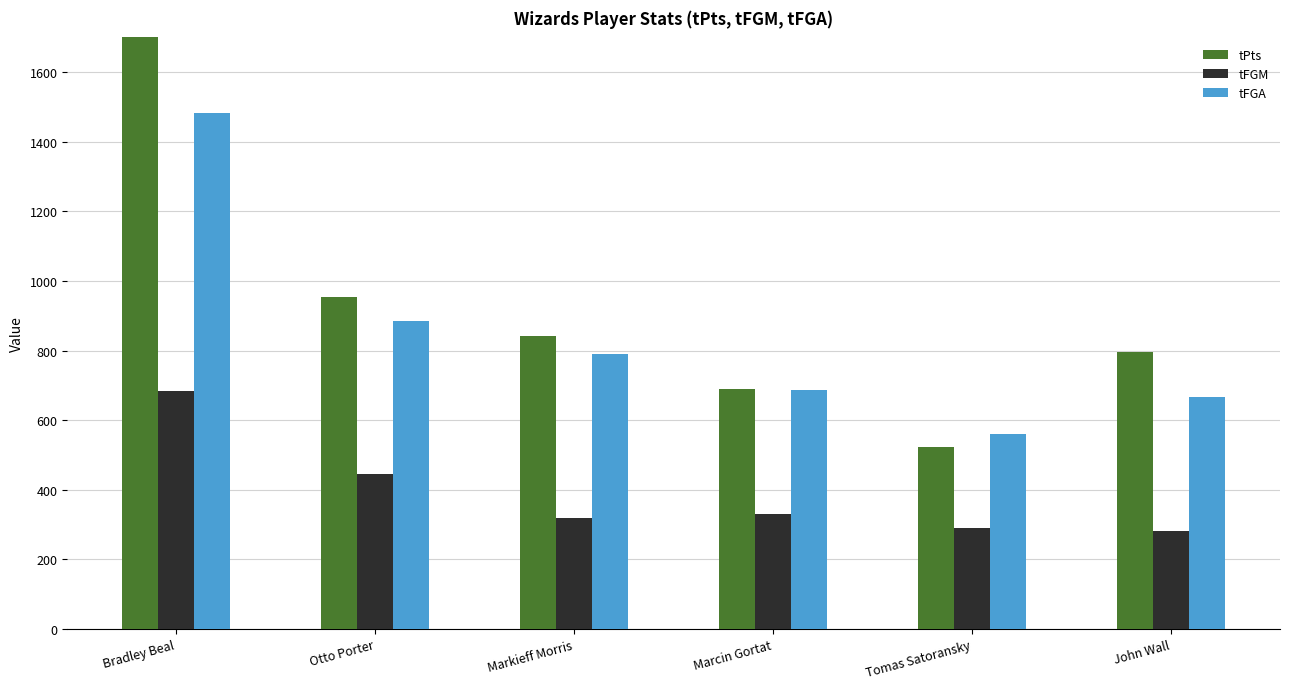

Which series changed the most between Bradley Beal and Marcin Gortat?

tPts